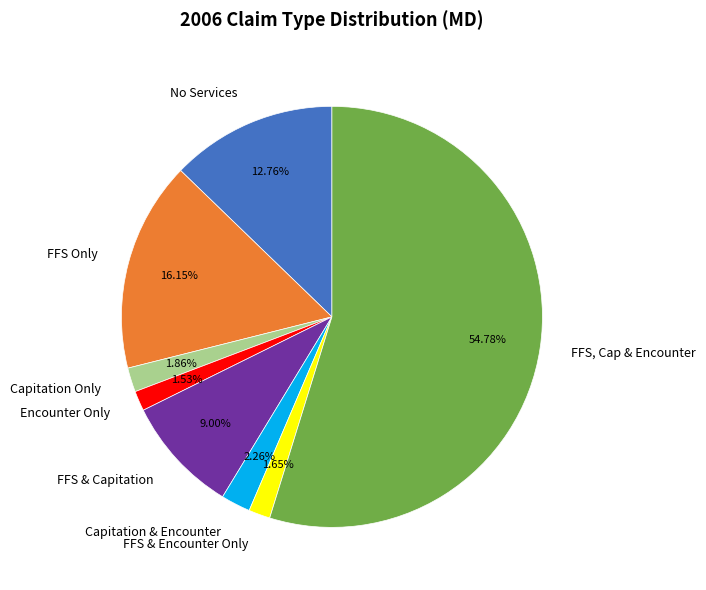

Between FFS, Cap & Encounter and Encounter Only, which is larger?

FFS, Cap & Encounter